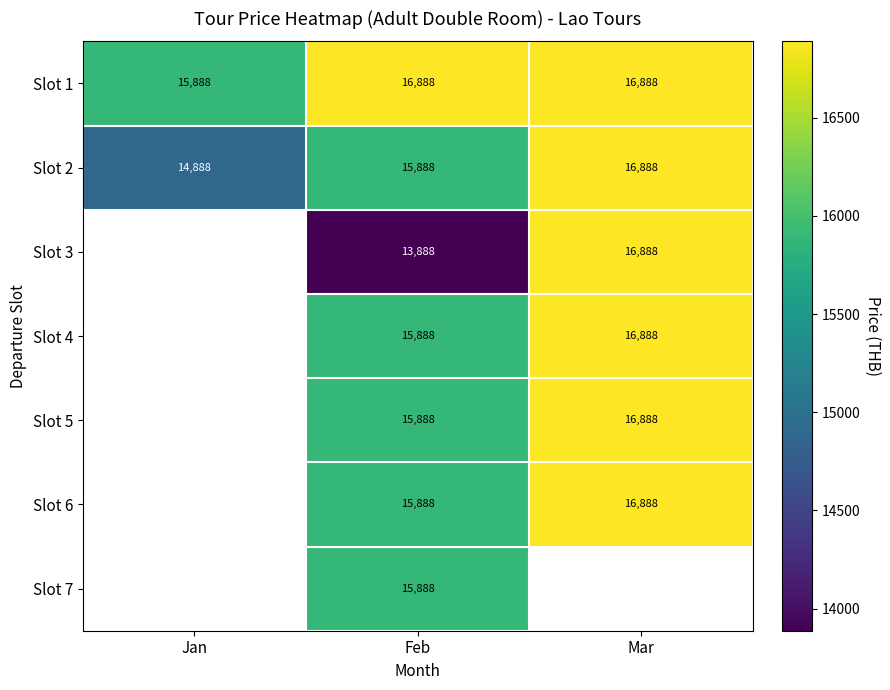

Is the value of Slot 7 at Feb greater than the value of Slot 5 at Mar?

No